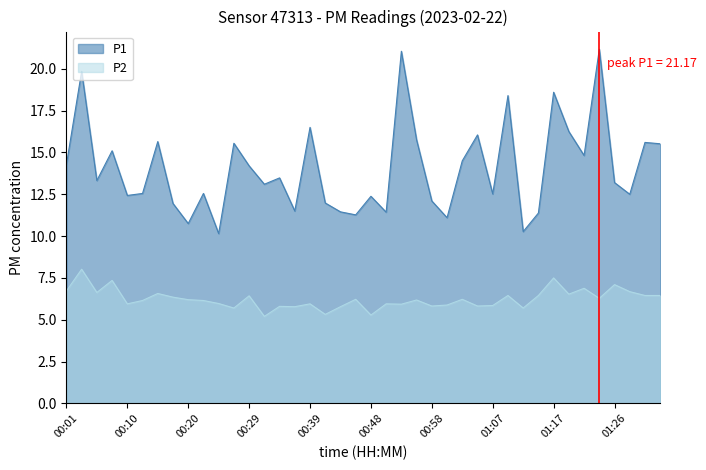

What is the value of the P2 point at the 11th from the left?

6.0